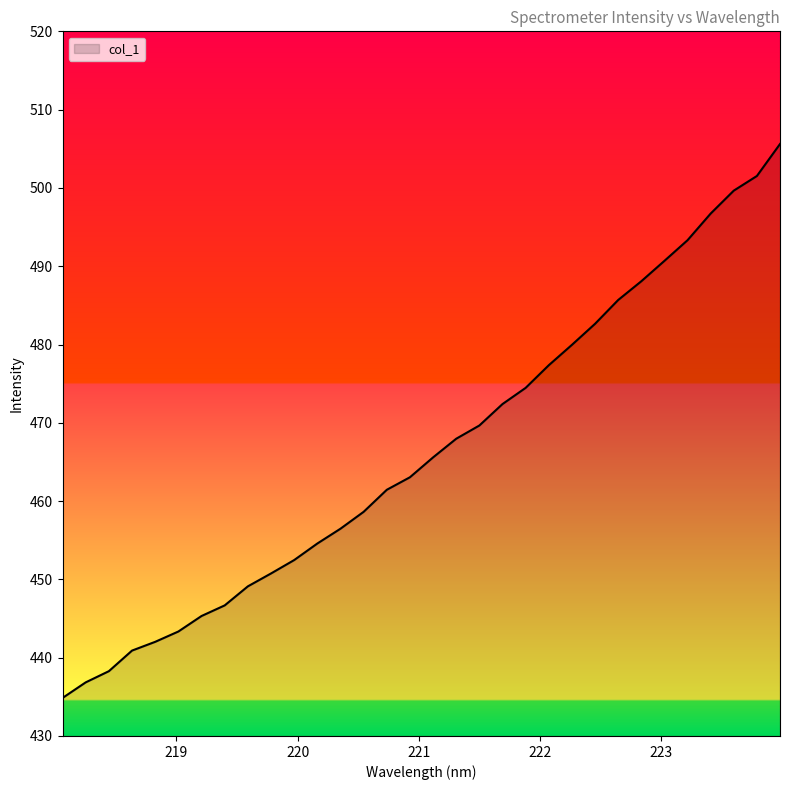

True or false: there are more than 2 points higher than both neighbors.

False